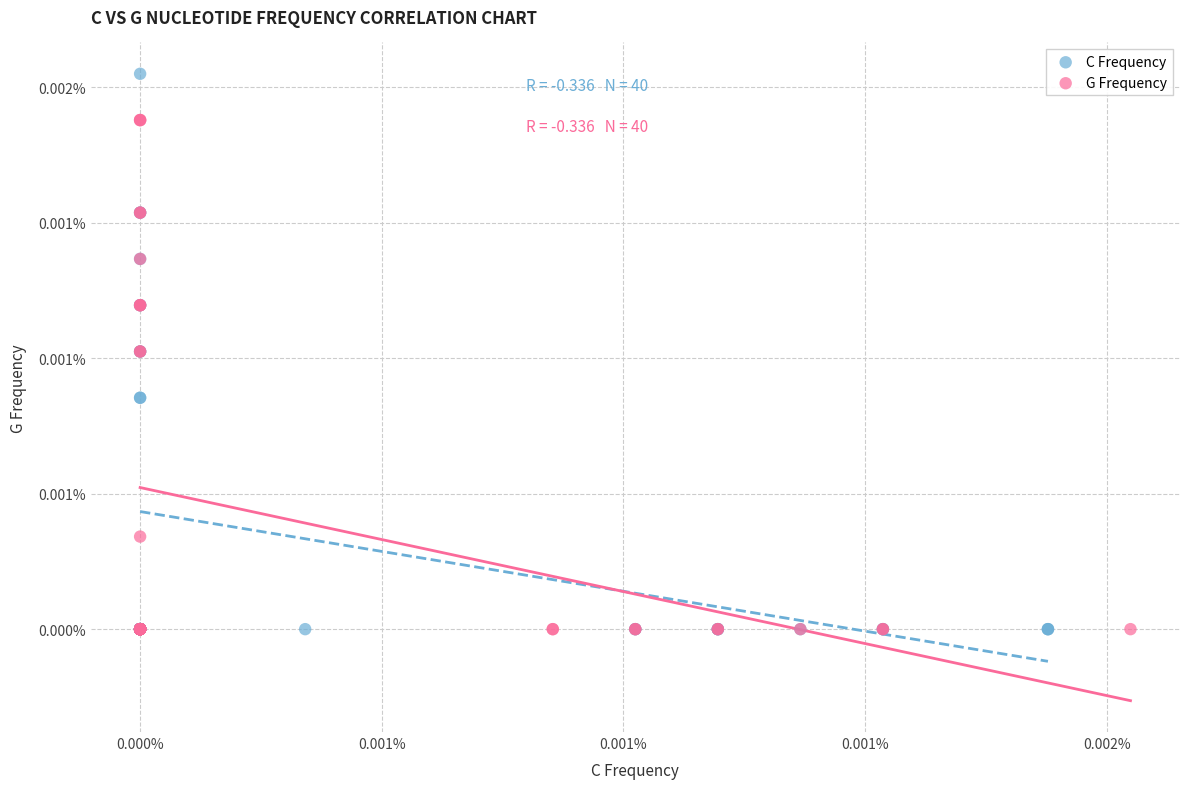

What are all the series names shown in the legend?

C Frequency, G Frequency